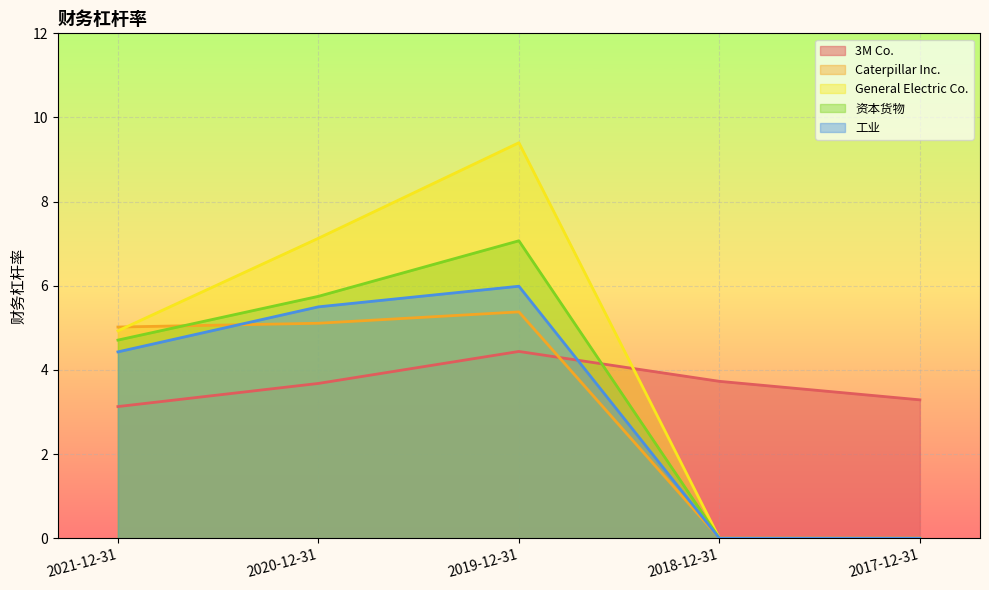

Which series ends up on top after the final intersection of Caterpillar Inc. and 工业?

工业